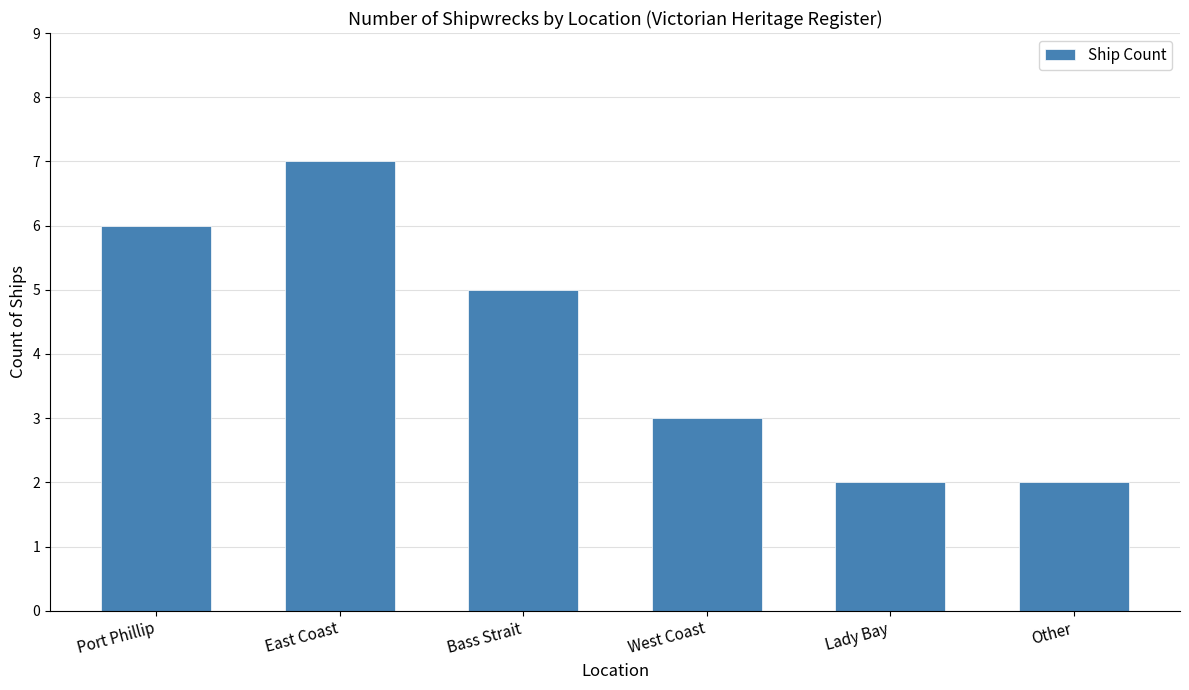

What is the sum of the values at Bass Strait and Other?

7